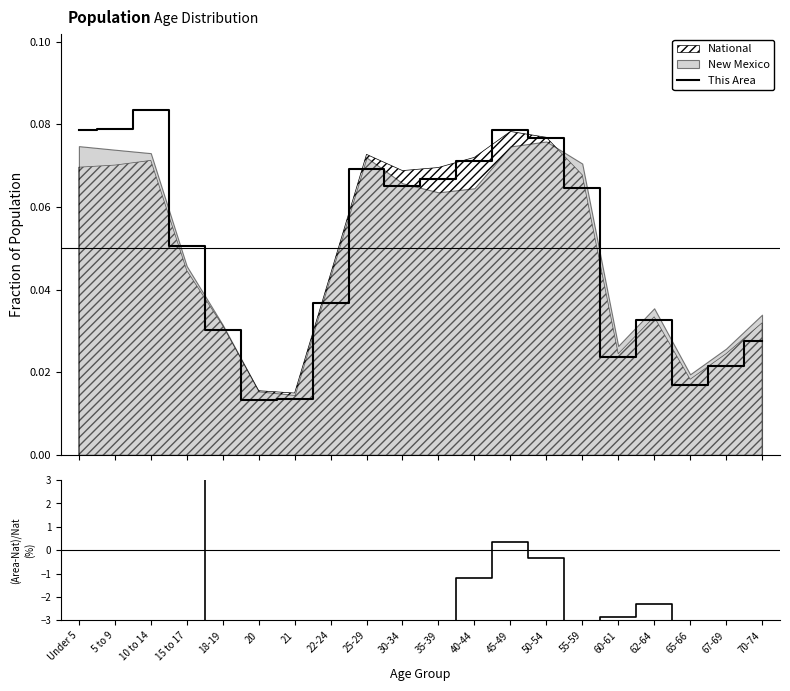

What is the difference between the maximum and minimum values in the This Area series?

0.1